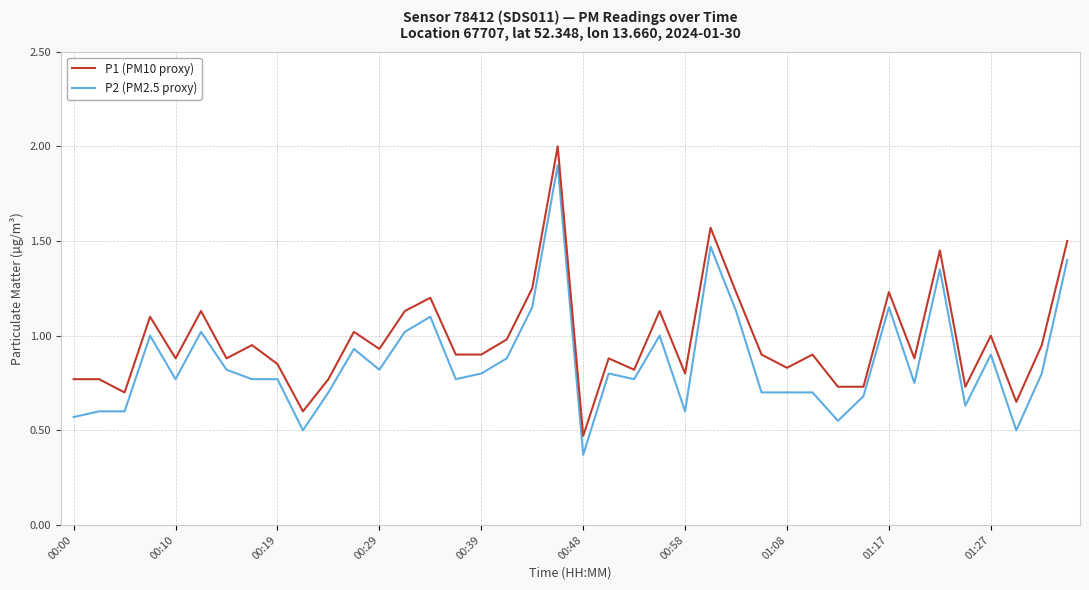

List the series in order of their peak value, highest first.

P1 (PM10 proxy), P2 (PM2.5 proxy)